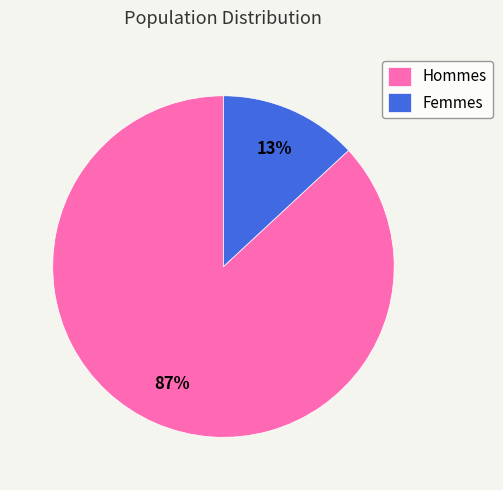

What is the largest slice in the pie chart?

Hommes